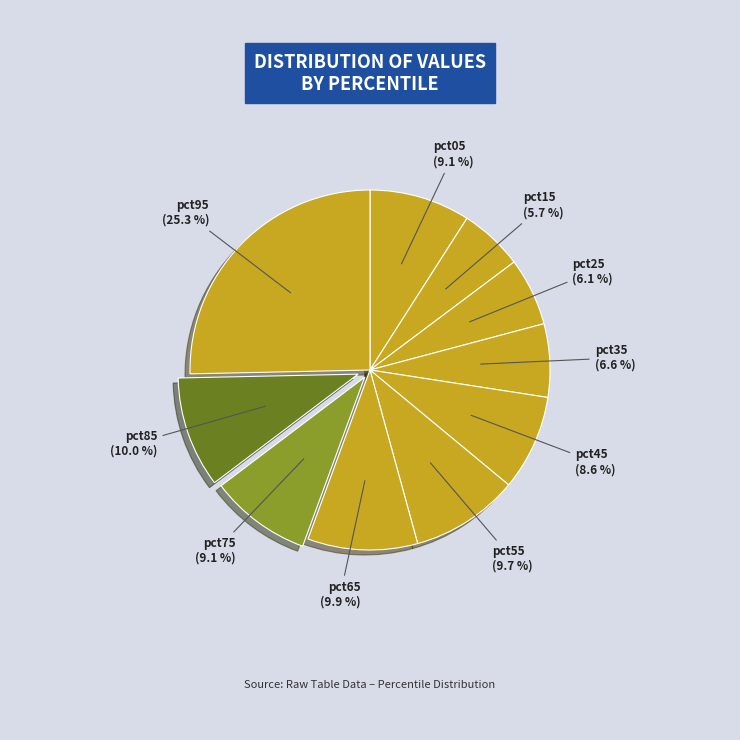

How many segments does this pie chart have?

10